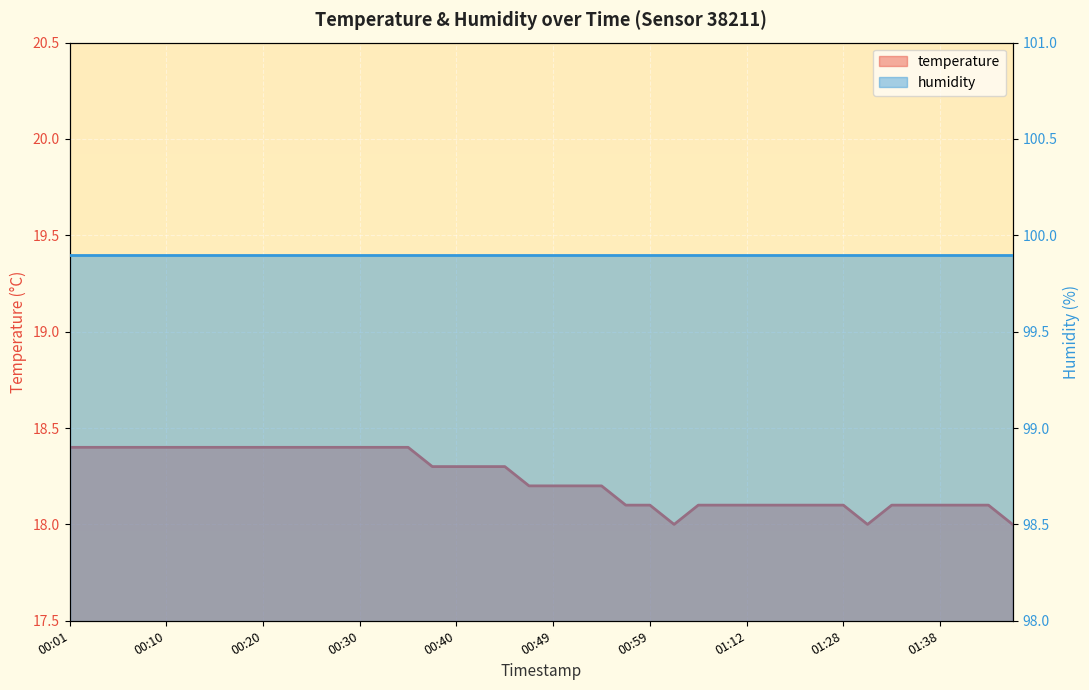

List the labels in order of value, smallest first.

01:02, 01:30, 01:45, 00:57, 00:59, 01:04, 01:10, 01:12, 01:15, 01:17, 01:20, 01:28, 01:33, 01:35, 01:38, 01:40, 01:43, 00:47, 00:49, 00:52, 00:54, 00:37, 00:40, 00:42, 00:44, 00:01, 00:03, 00:06, 00:08, 00:10, 00:13, 00:15, 00:18, 00:20, 00:23, 00:25, 00:27, 00:30, 00:32, 00:35